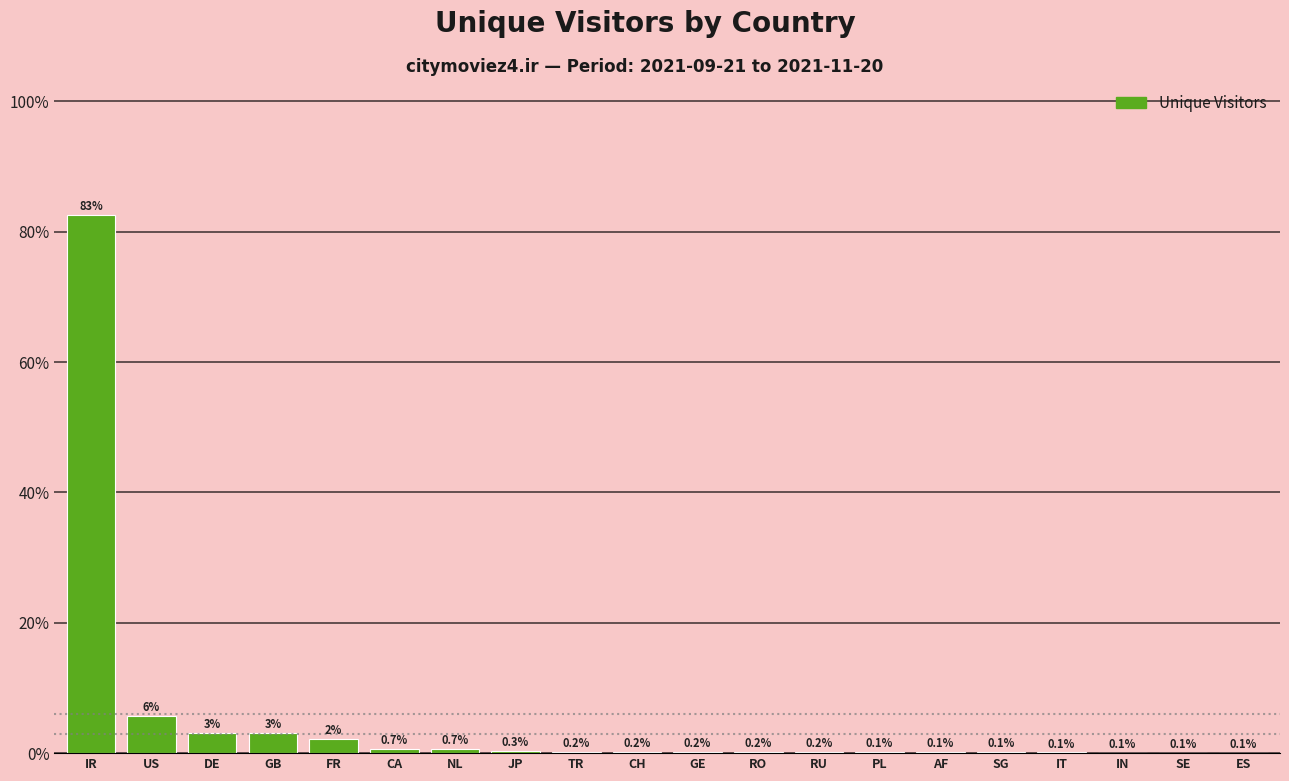

The chart shows a value of 82.5 at IR. True or false?

True